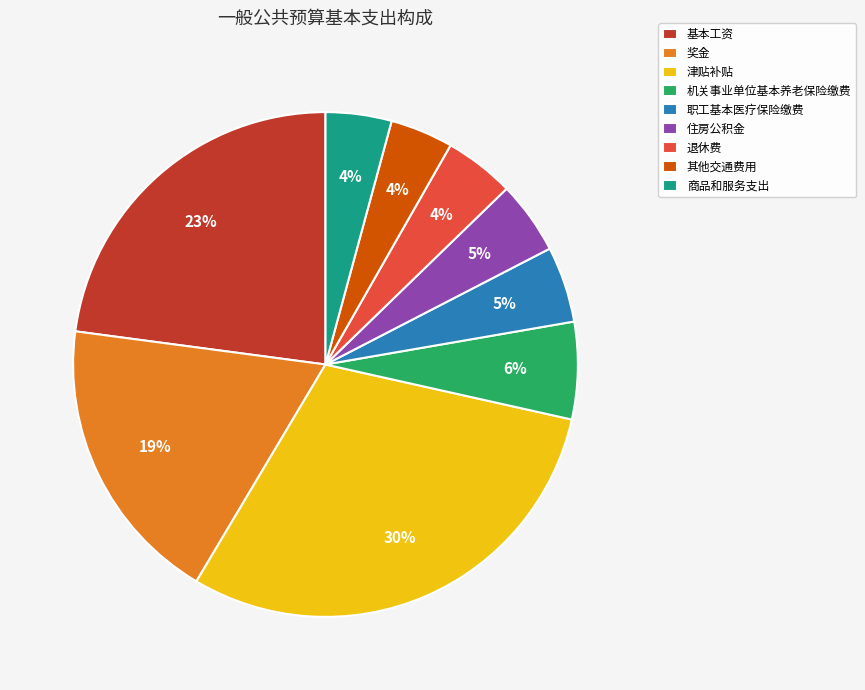

How many segments does this pie chart have?

9